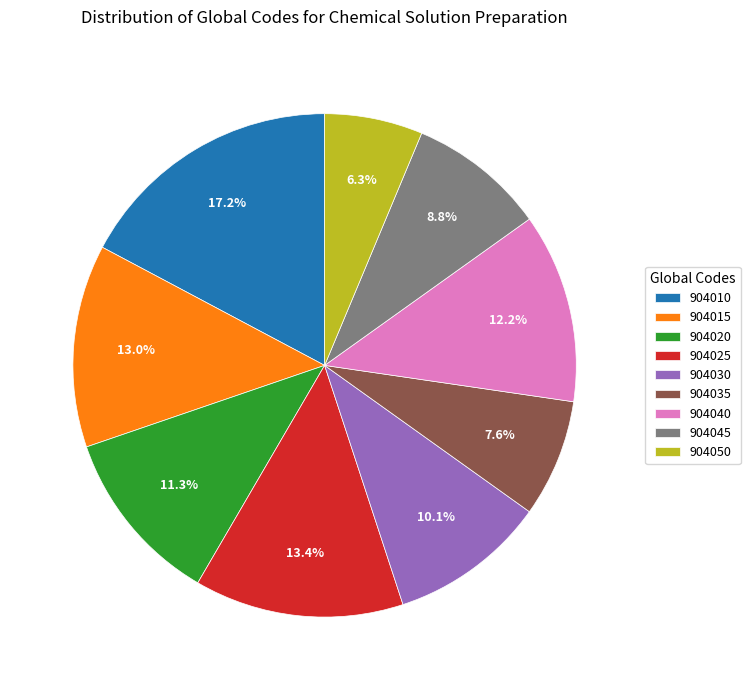

Count the number of slices in the pie.

9